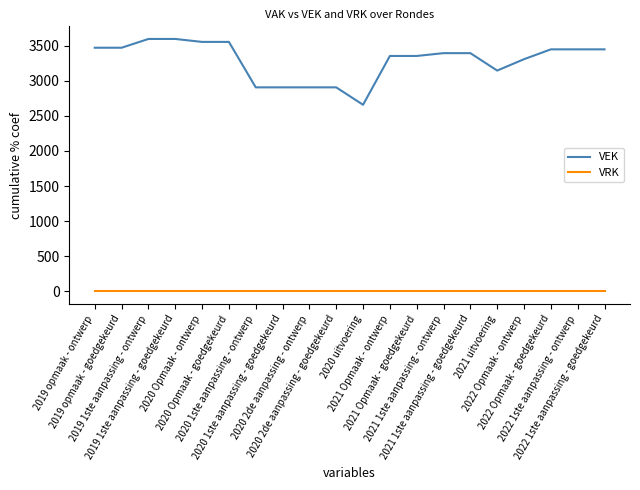

Is the value of VEK at 2021 Opmaak - ontwerp greater than the value of VRK at 2020 2de aanpassing - ontwerp?

Yes